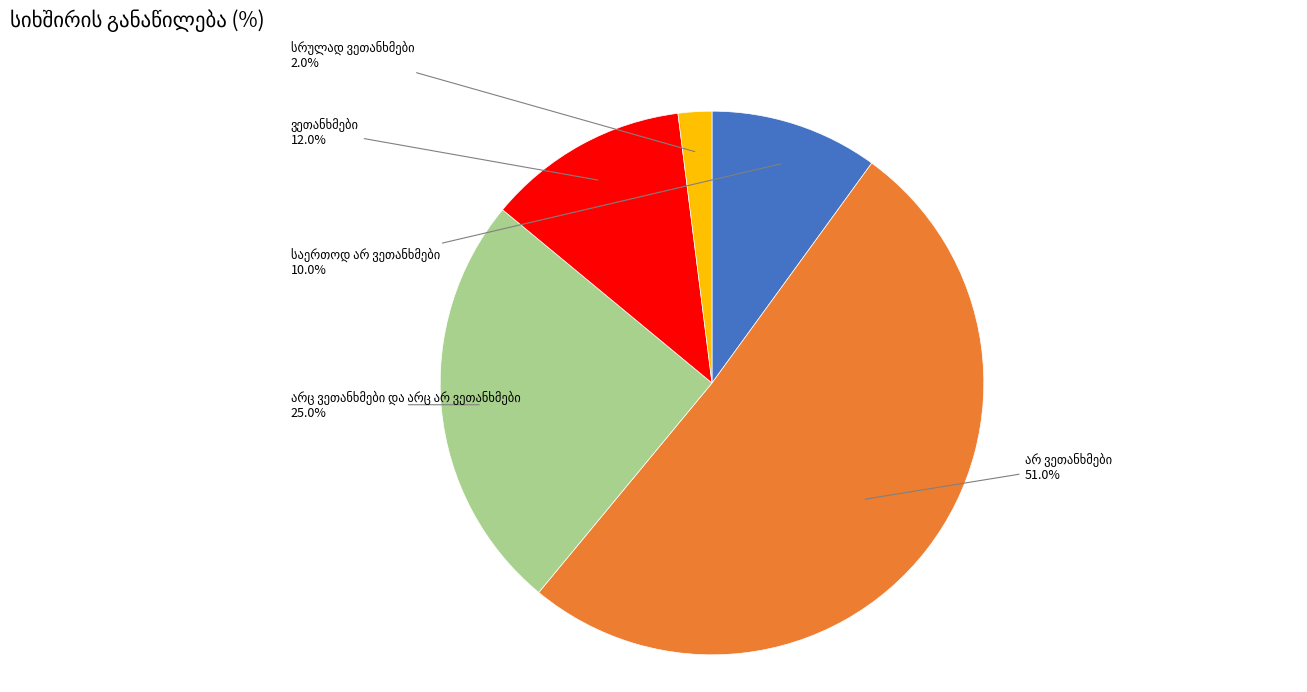

Count the number of slices in the pie.

5